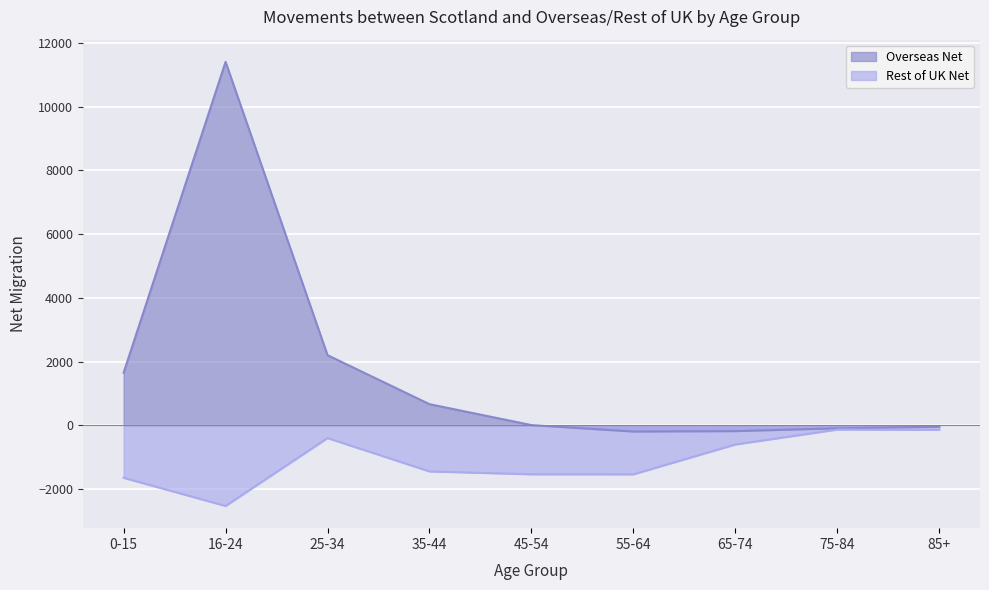

Read the Overseas Net value at 65-74, to the nearest 50.

-200